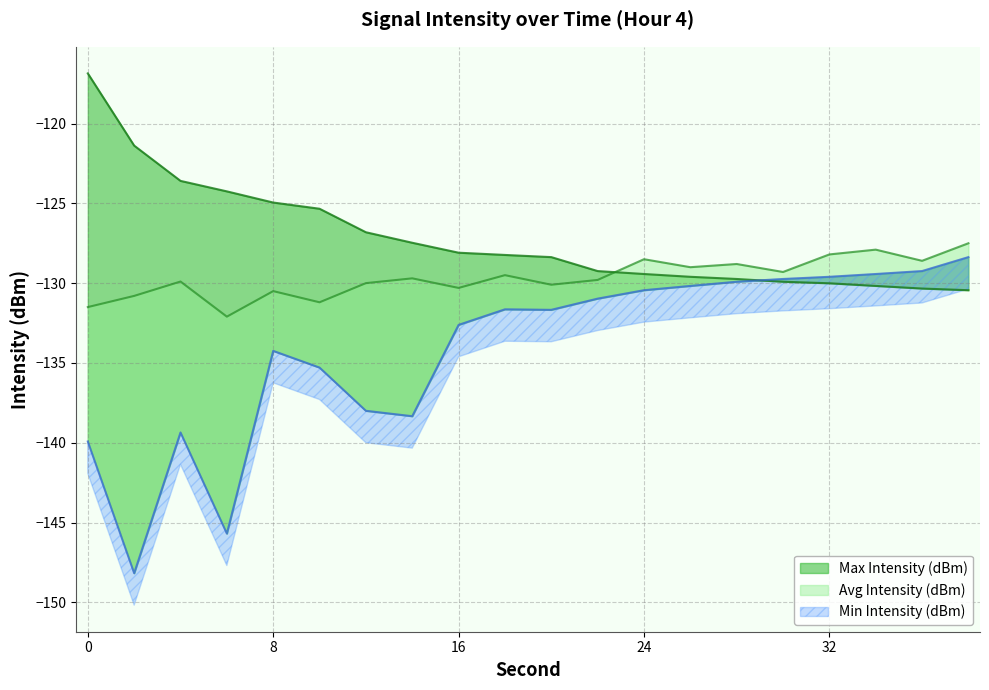

Where do Avg Intensity (dBm) and Max Intensity (dBm) first cross each other?

22 and 24